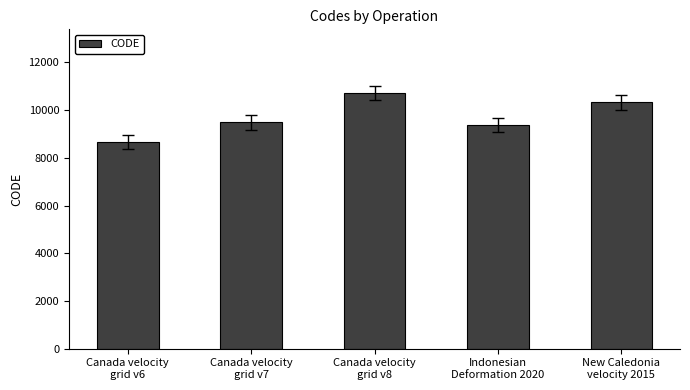

Reading left to right, what are all the values shown in this chart?

Canada velocity
grid v6=8676	Canada velocity
grid v7=9483	Canada velocity
grid v8=10707	Indonesian
Deformation 2020=9375	New Caledonia
velocity 2015=10323